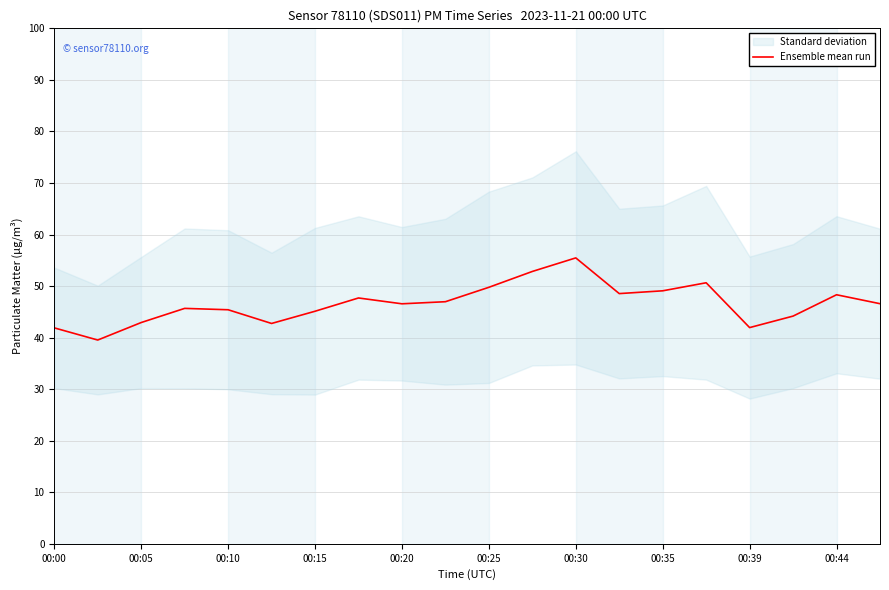

How many data points are less than 46?

9